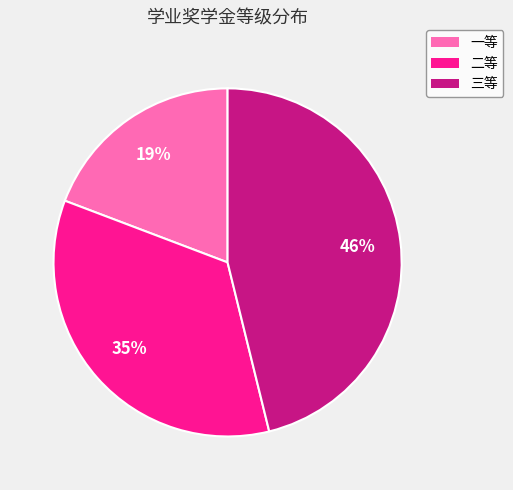

Which category has the biggest portion of the pie?

三等